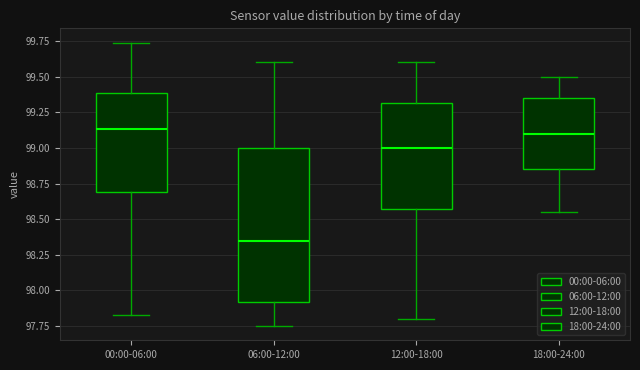

Which box is the tallest, from its lower edge to its upper edge?

06:00-12:00